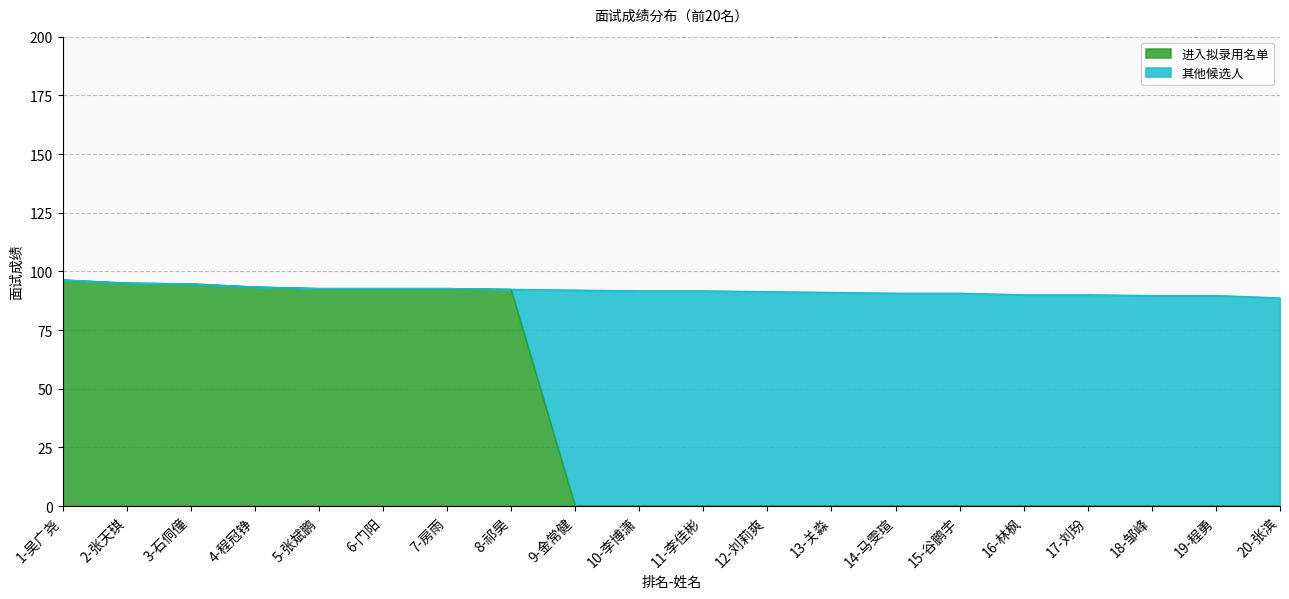

Read the value at 5-张斌鹏.

92.7